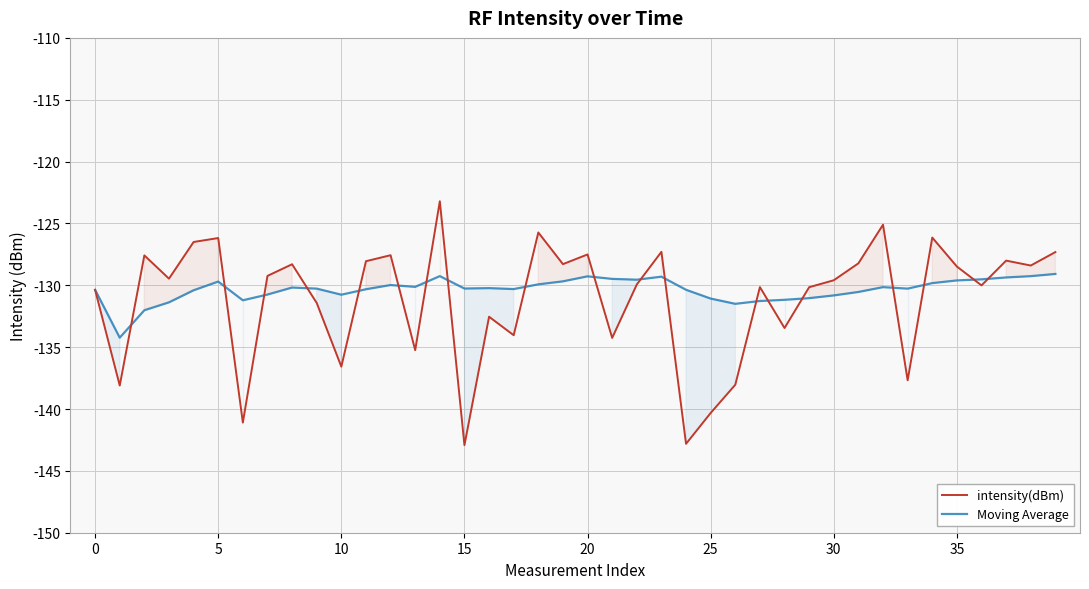

How many intersections are there between intensity(dBm) and Moving Average?

19